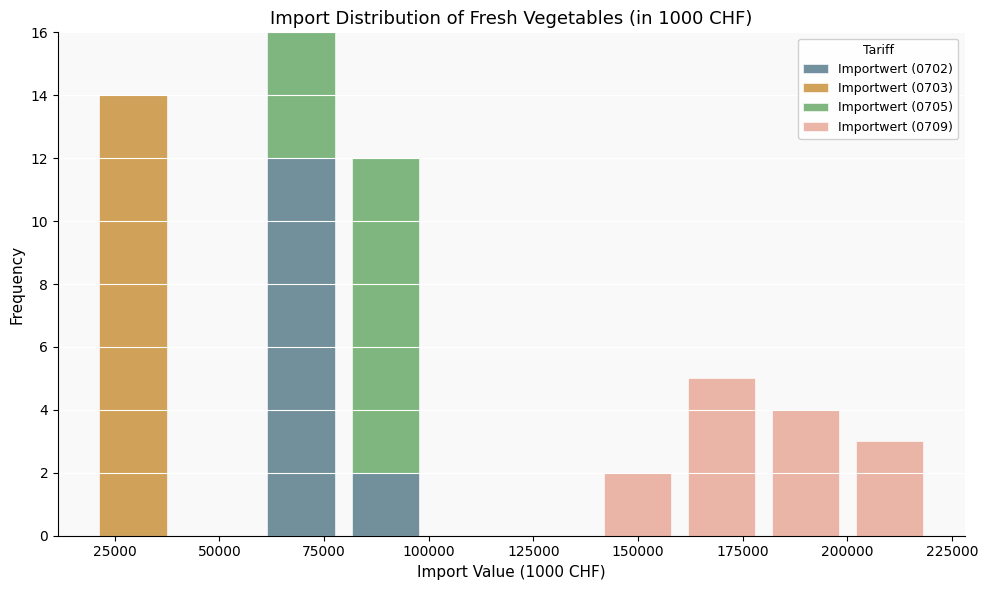

What is the total height of the stacked bar covering 60000 to 80000 on the x-axis? Neither the bar edges nor the heights are printed on the chart, so give them approximately, as read against the axes.

16